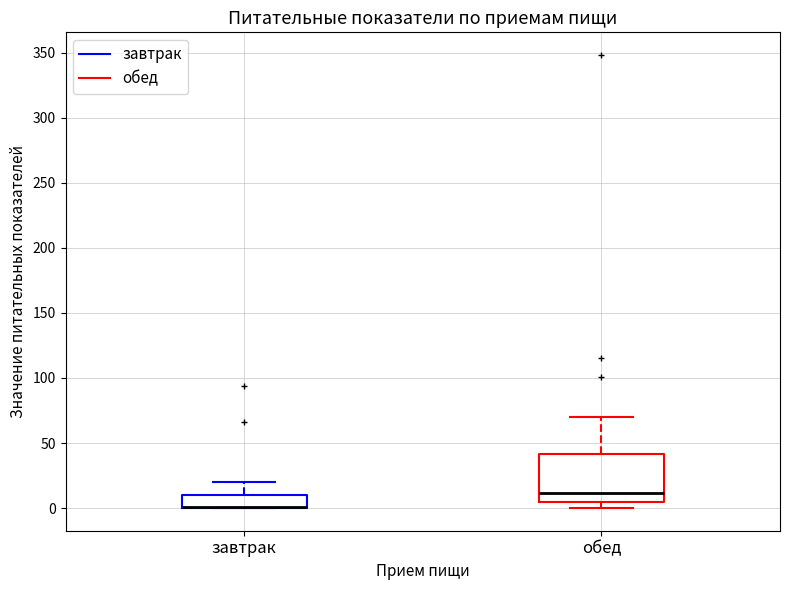

Reading left to right, read every box against the y-axis: the position of its median line, the range the box covers, and the ends of its whiskers. The values are not printed on the chart, so give them approximately, as read against the axis.

завтрак: median 0 (drawn on the box's lower edge), box 0 to 10, whiskers 0 to 20
обед: median 10, box 5 to 40, whiskers 0 to 70